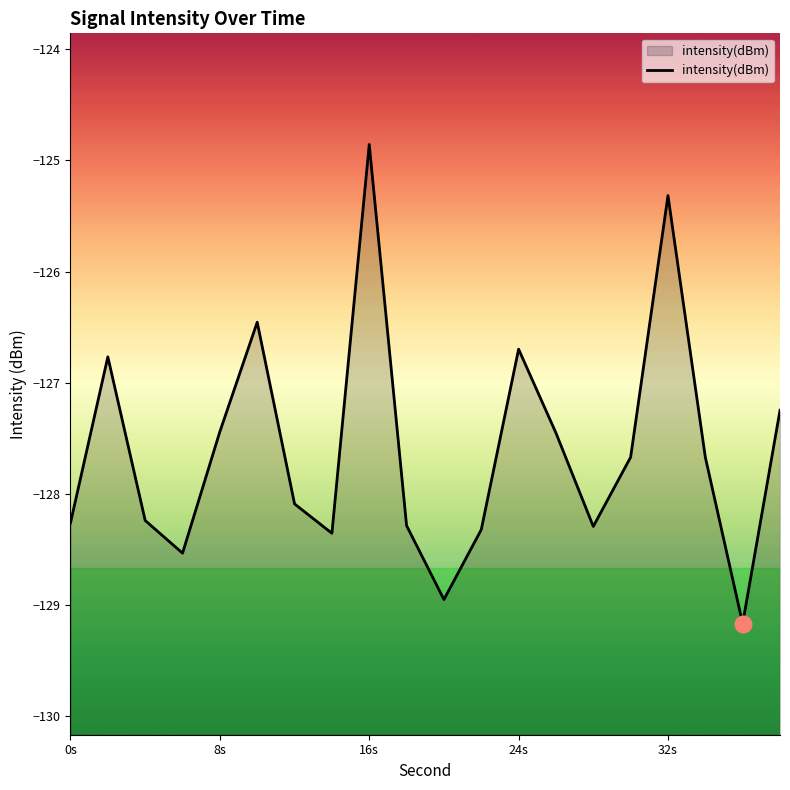

What is the difference between the maximum and minimum values?

4.3